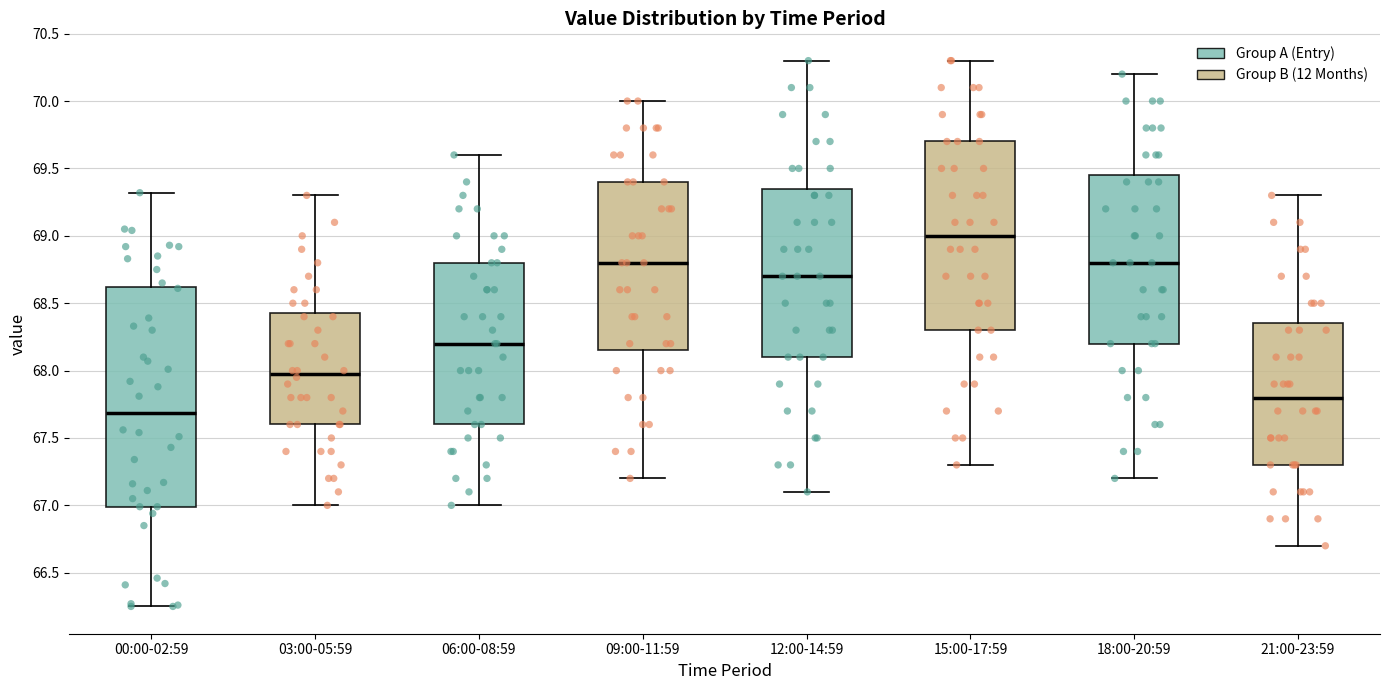

Reading left to right, read every box against the y-axis: the position of its median line, the range the box covers, and the ends of its whiskers. The values are not printed on the chart, so give them approximately, as read against the axis.

00:00-02:59: median 67.70, box 67.00 to 68.60, whiskers 66.25 to 69.30
03:00-05:59: median 68.00, box 67.60 to 68.45, whiskers 67.00 to 69.30
06:00-08:59: median 68.20, box 67.60 to 68.80, whiskers 67.00 to 69.60
09:00-11:59: median 68.80, box 68.15 to 69.40, whiskers 67.20 to 70.00
12:00-14:59: median 68.70, box 68.10 to 69.35, whiskers 67.10 to 70.30
15:00-17:59: median 69.00, box 68.30 to 69.70, whiskers 67.30 to 70.30
18:00-20:59: median 68.80, box 68.20 to 69.45, whiskers 67.20 to 70.20
21:00-23:59: median 67.80, box 67.30 to 68.35, whiskers 66.70 to 69.30